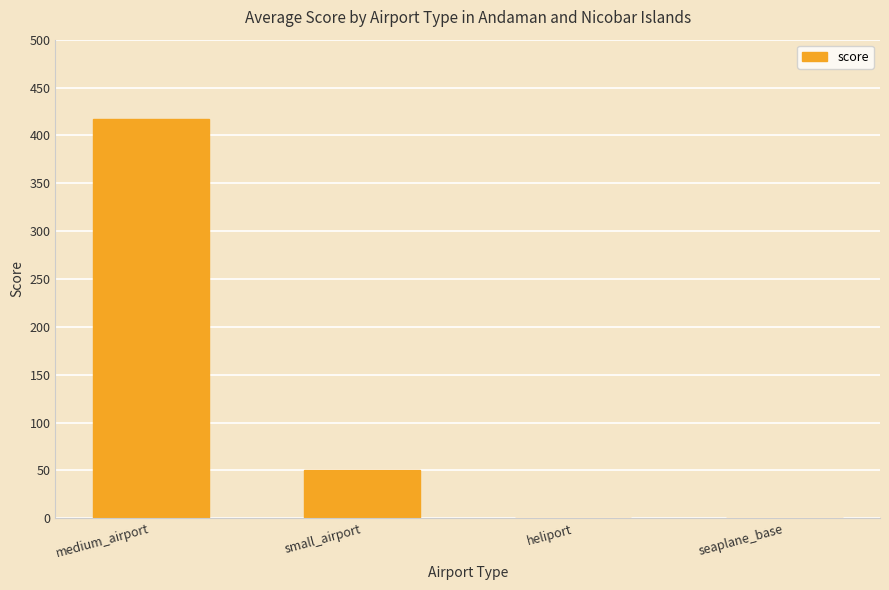

The chart shows a value of 593.9 at medium_airport. True or false?

False